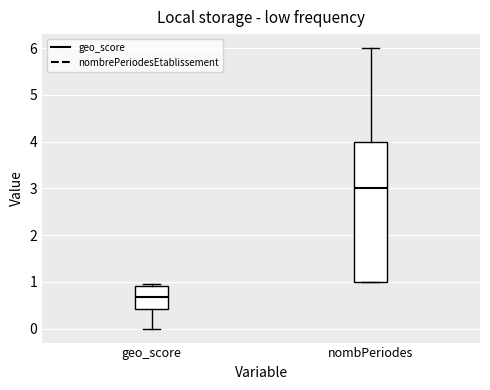

Where does the median line of the box for geo_score sit on the y-axis? The values are not printed on the chart, so give them approximately, as read against the axis.

0.7